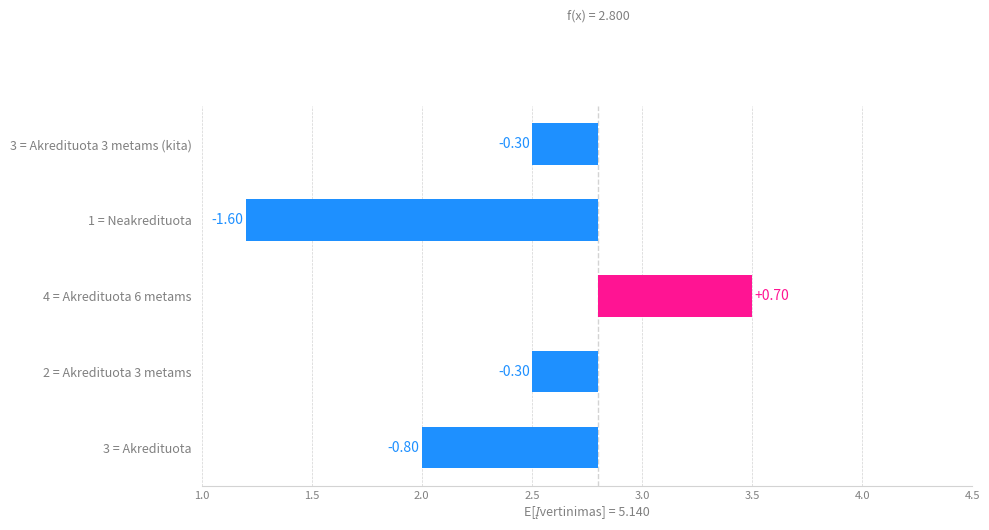

Are the bars horizontal?

Yes